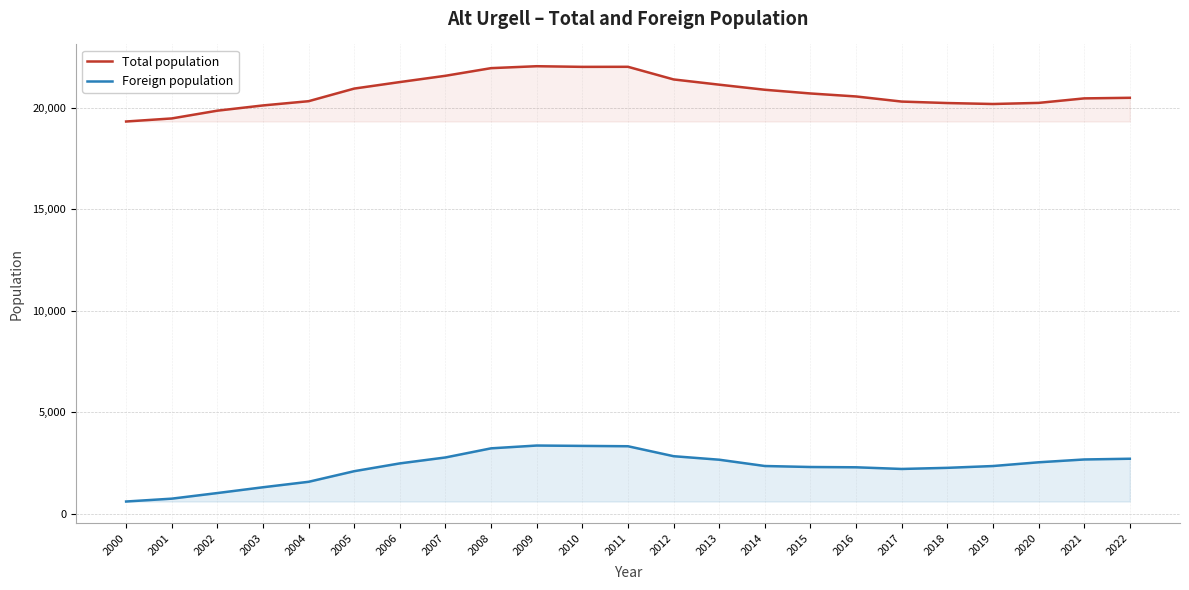

How many series are shown in this chart?

2